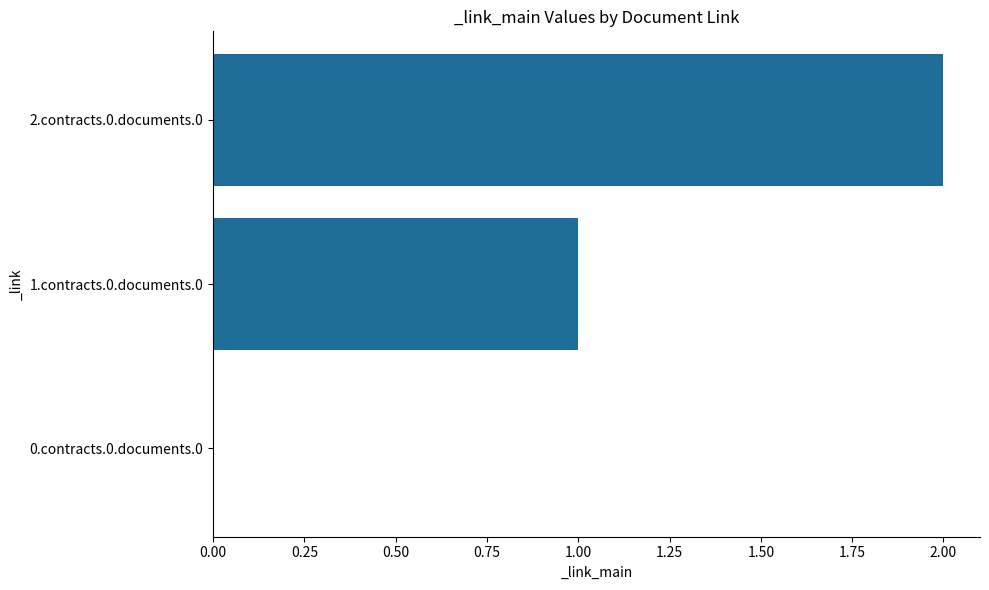

What is the sum of all values?

3